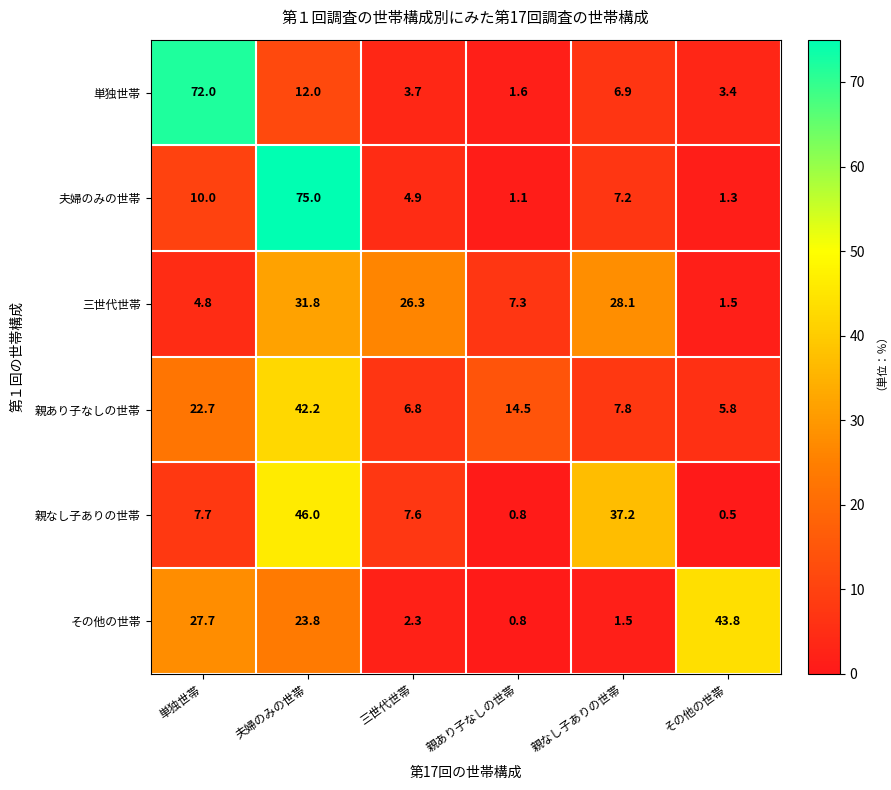

What is the approximate value of その他の世帯 at 三世代世帯?

2.3